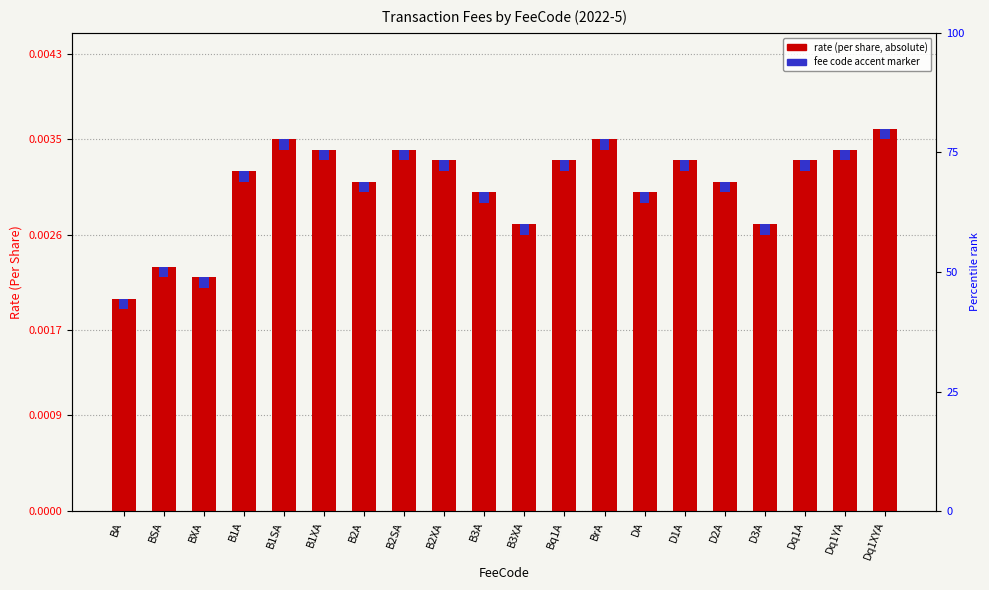

Reading right to left, list all the values displayed in this chart.

Rate (abs value, per share): Dq1XYA=0.0	Dq1YA=0.0	Dq1A=0.0	D3A=0.0	D2A=0.0	D1A=0.0	DA=0.0	BrA=0.0	Bq1A=0.0	B3XA=0.0	B3A=0.0	B2XA=0.0	B2SA=0.0	B2A=0.0	B1XA=0.0	B1SA=0.0	B1A=0.0	BXA=0.0	BSA=0.0	BA=0.0
Fee code marker: Dq1XYA=0.0	Dq1YA=0.0	Dq1A=0.0	D3A=0.0	D2A=0.0	D1A=0.0	DA=0.0	BrA=0.0	Bq1A=0.0	B3XA=0.0	B3A=0.0	B2XA=0.0	B2SA=0.0	B2A=0.0	B1XA=0.0	B1SA=0.0	B1A=0.0	BXA=0.0	BSA=0.0	BA=0.0